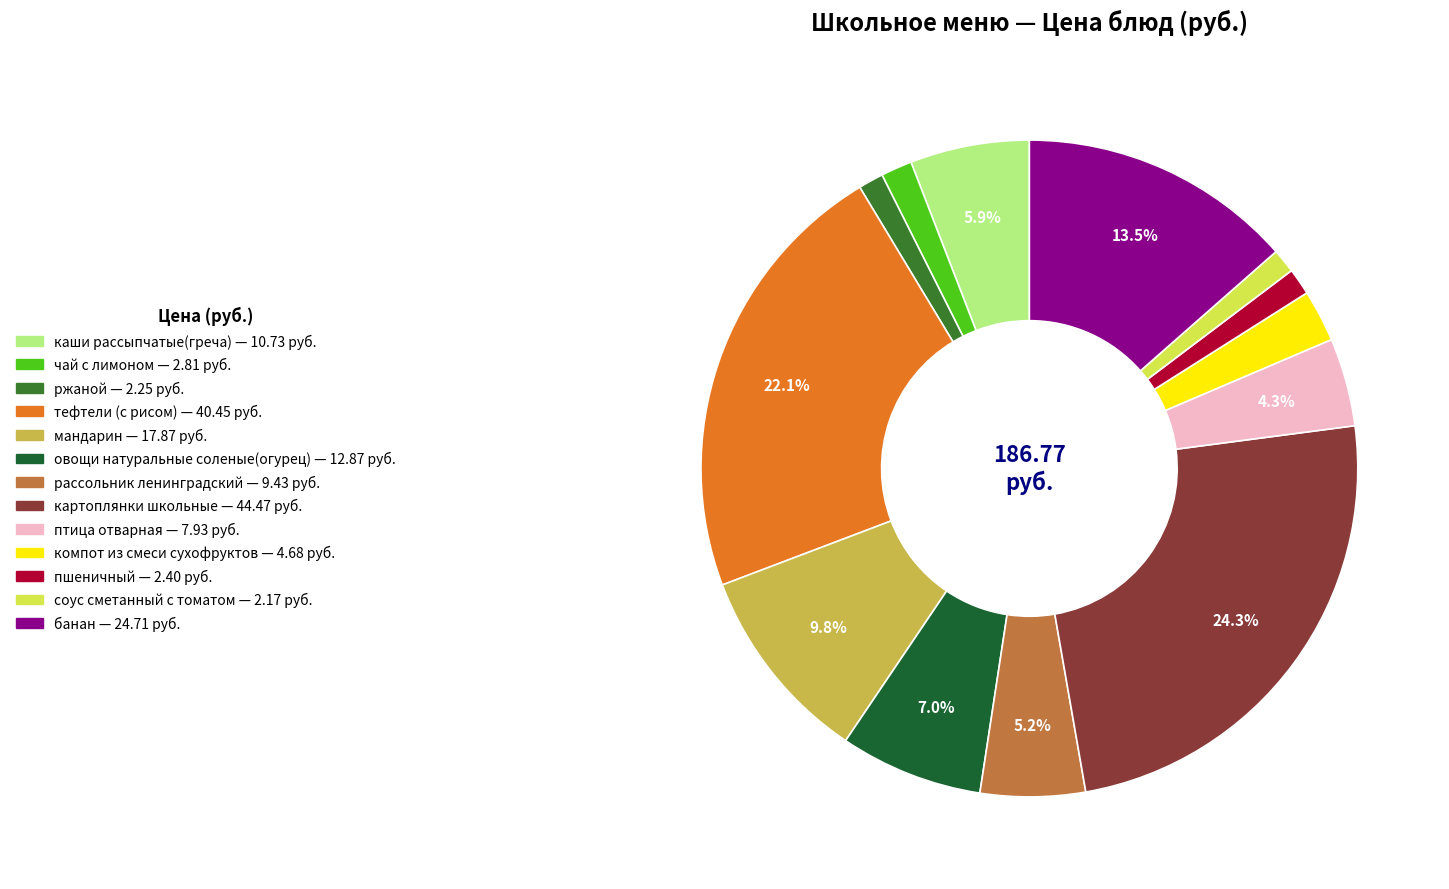

Does пшеничный account for over 50% of the chart?

No